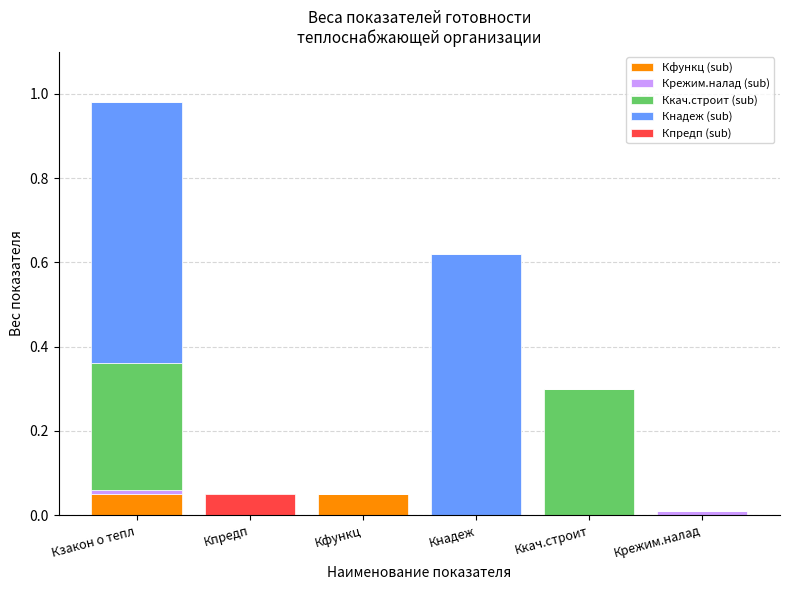

At which category is the sum across all series the highest?

Кзакон о тепл